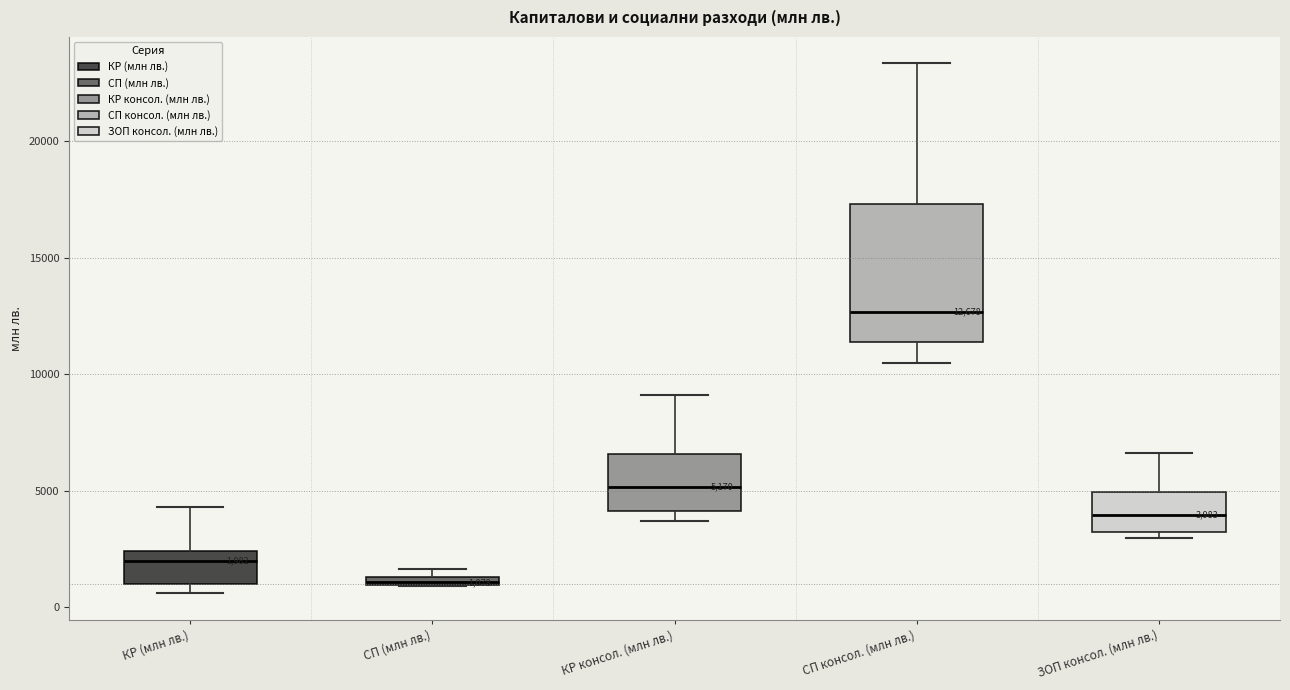

Which box is the tallest, from its lower edge to its upper edge?

СП консол. (млн лв.)